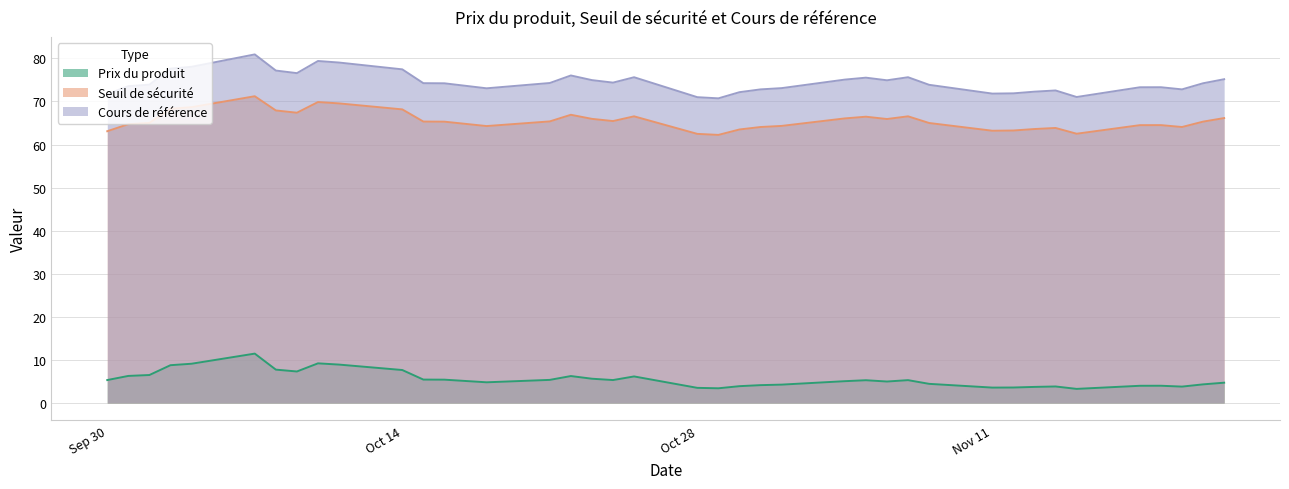

What is the difference between the highest and lowest values at 2024-10-16?

68.8